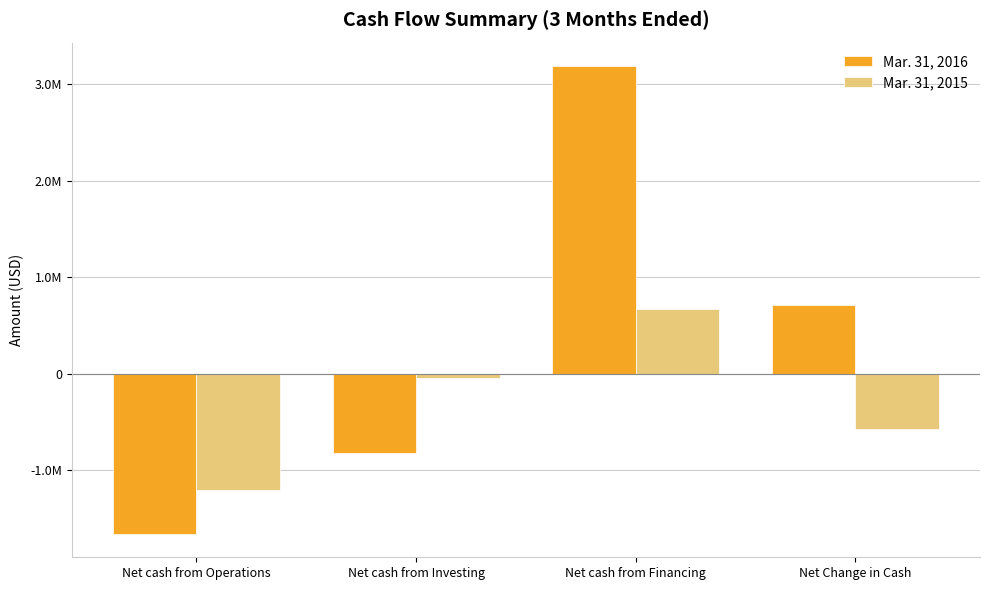

Between Net cash from Investing and Net Change in Cash, which series saw the biggest shift?

Mar. 31, 2016